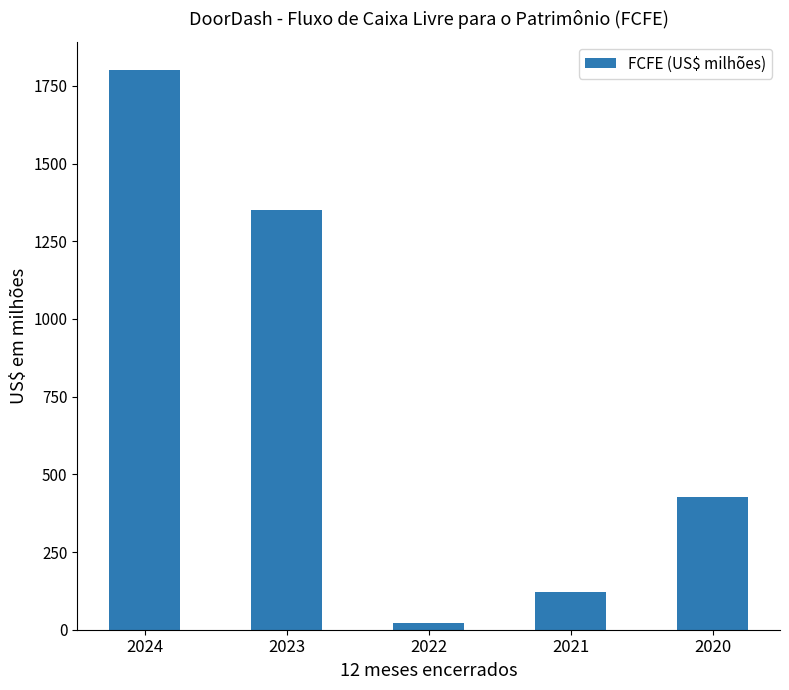

Does the chart contain any negative values?

No